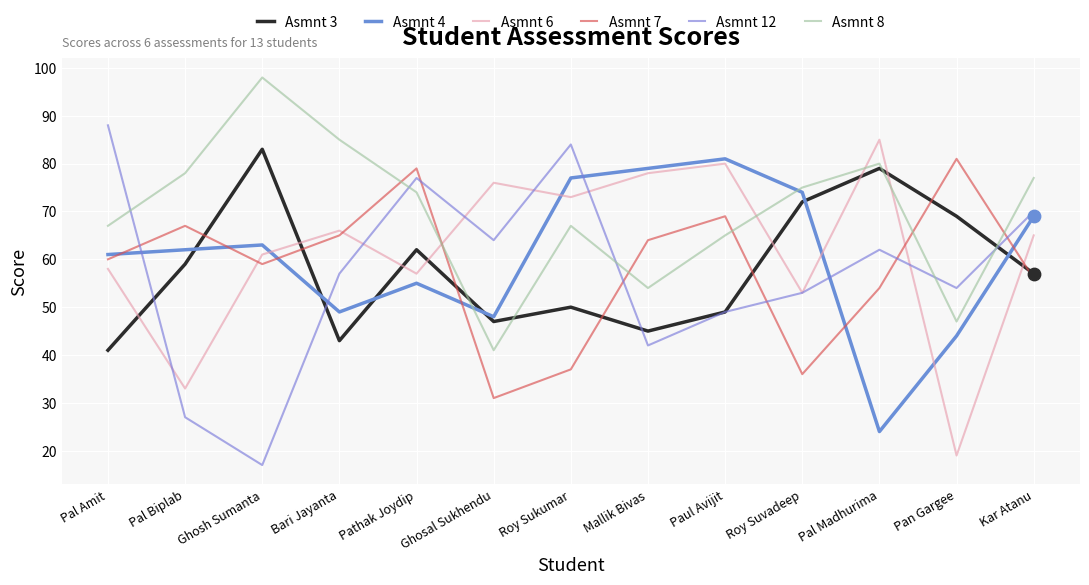

What is the total value across all series at Roy Sukumar?

388